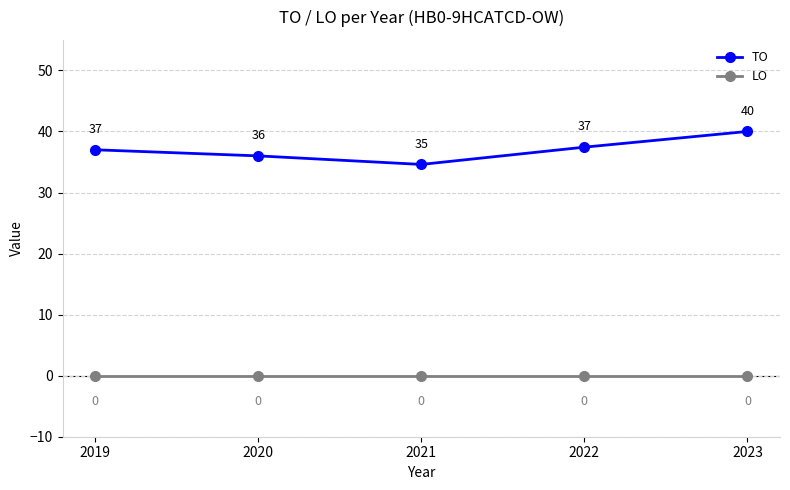

At which category does the chart reach its peak across all series?

2023